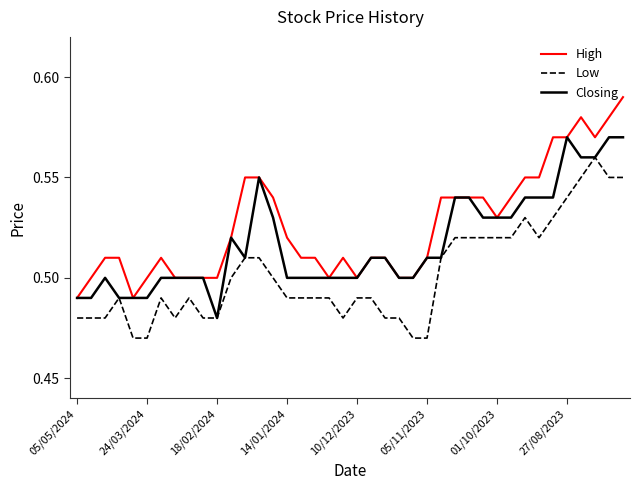

Rank the series by their average value, from lowest to highest.

Low, Closing, High